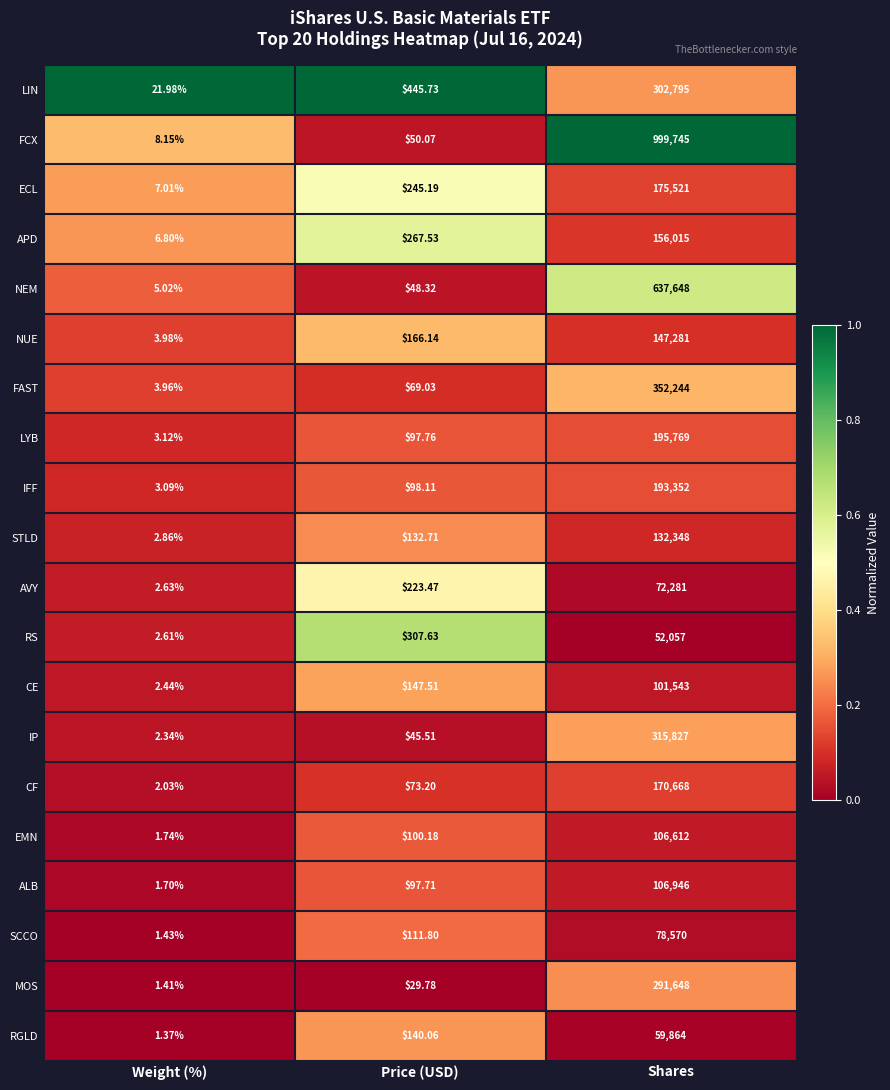

What is the difference between the highest and lowest values at Shares?

947688.0